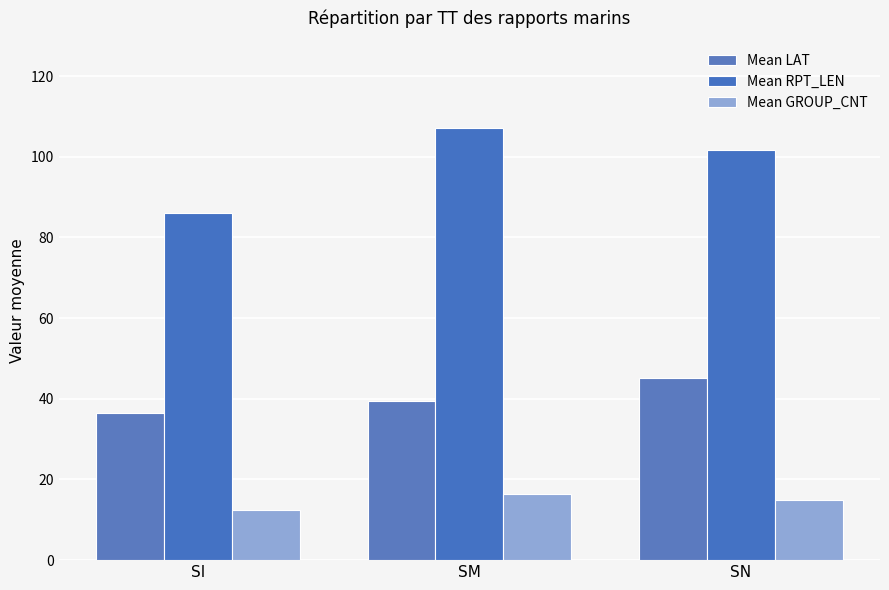

Count the number of categories in the chart.

3